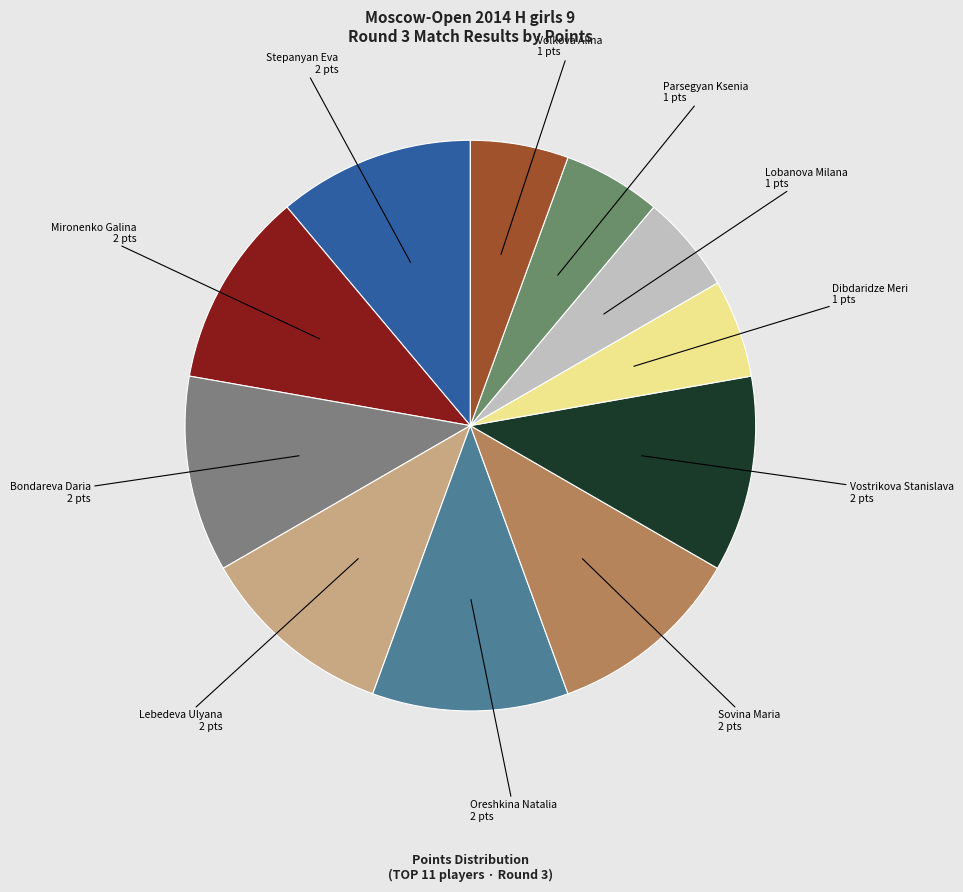

Do Sovina Maria and Lobanova Milana together represent more than half of the pie?

No